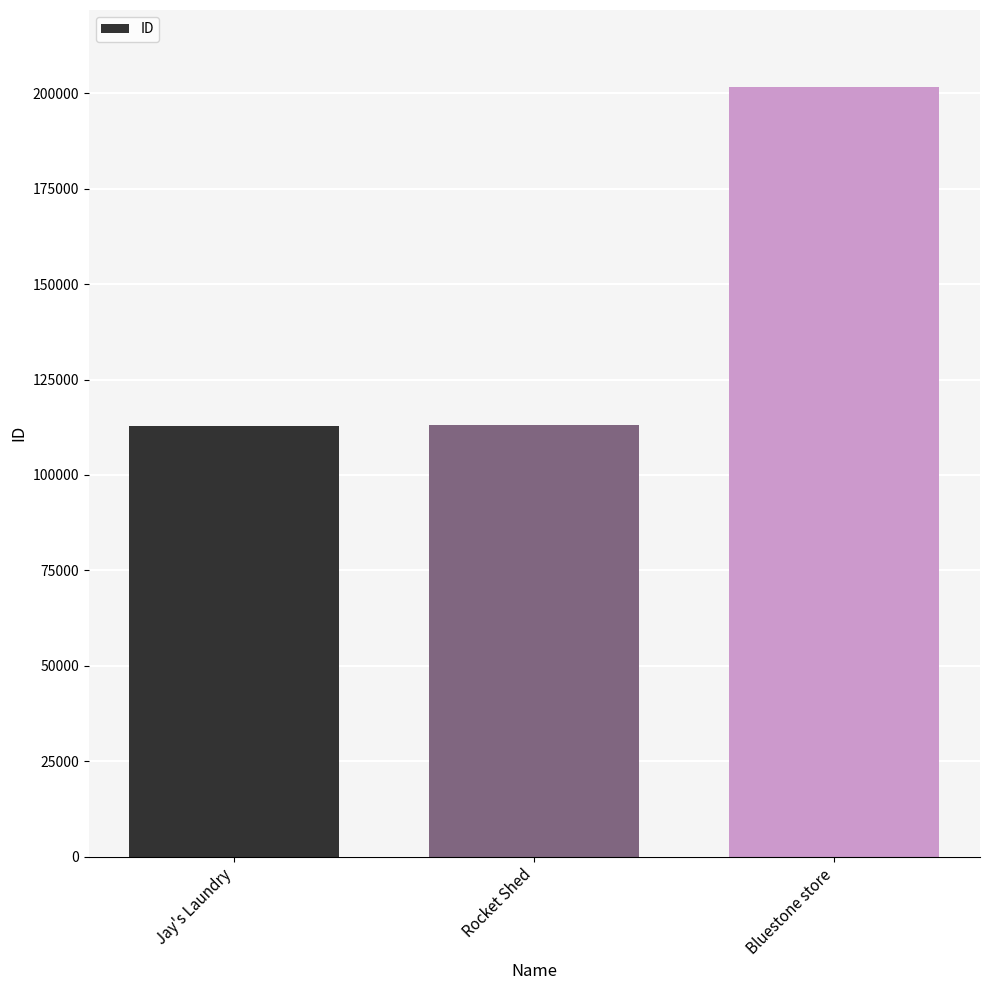

Between Jay's Laundry and Bluestone store, which is larger?

Bluestone store